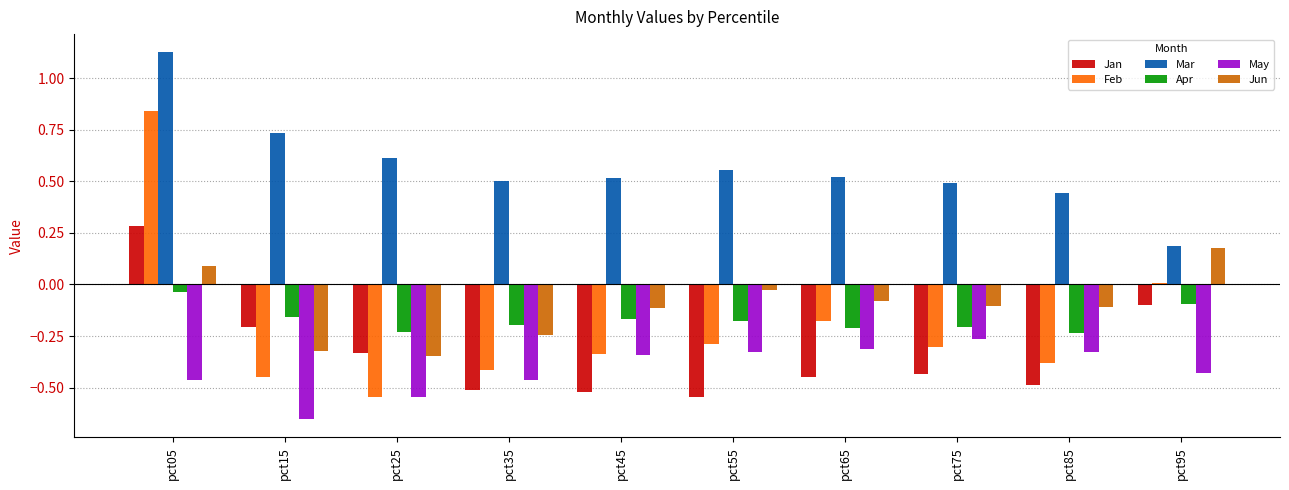

What is the spread (max minus min) of values at pct75?

0.9